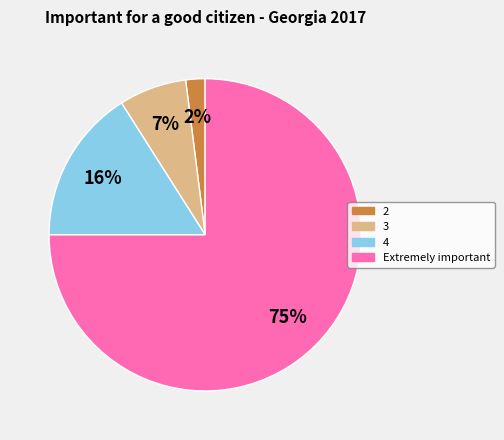

Does any single category account for the majority?

Yes